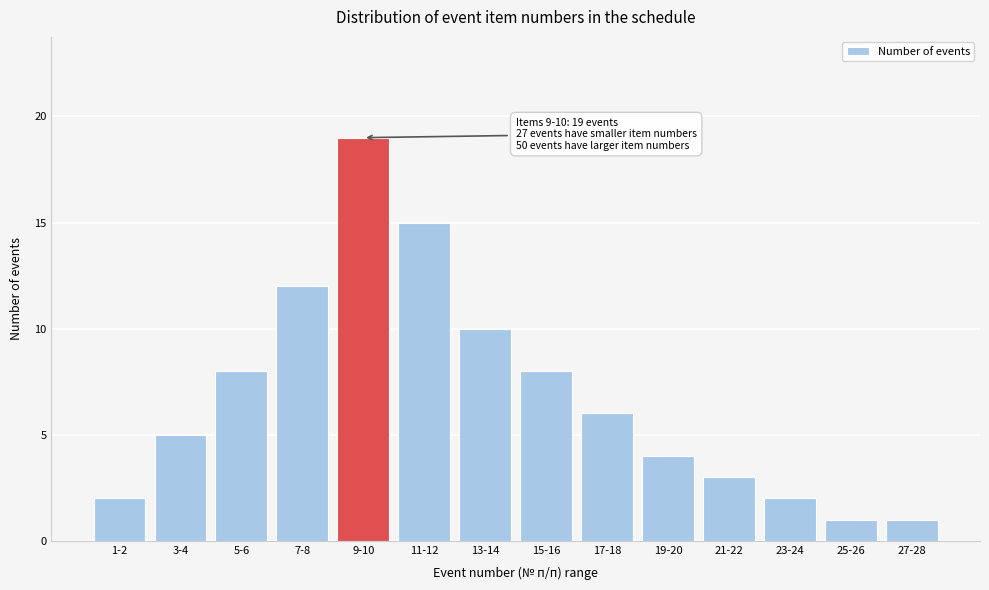

Reading left to right, what are all the values shown in this chart?

1-2=2	3-4=5	5-6=8	7-8=12	9-10=19	11-12=15	13-14=10	15-16=8	17-18=6	19-20=4	21-22=3	23-24=2	25-26=1	27-28=1